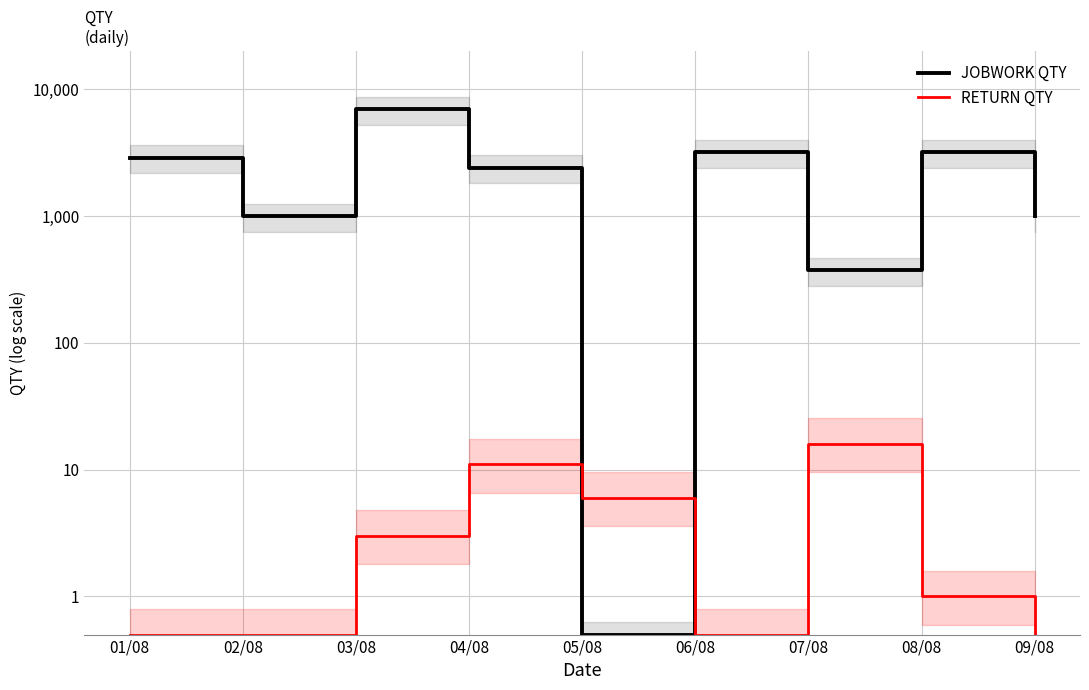

Which series has the largest total across all categories?

JOBWORK QTY